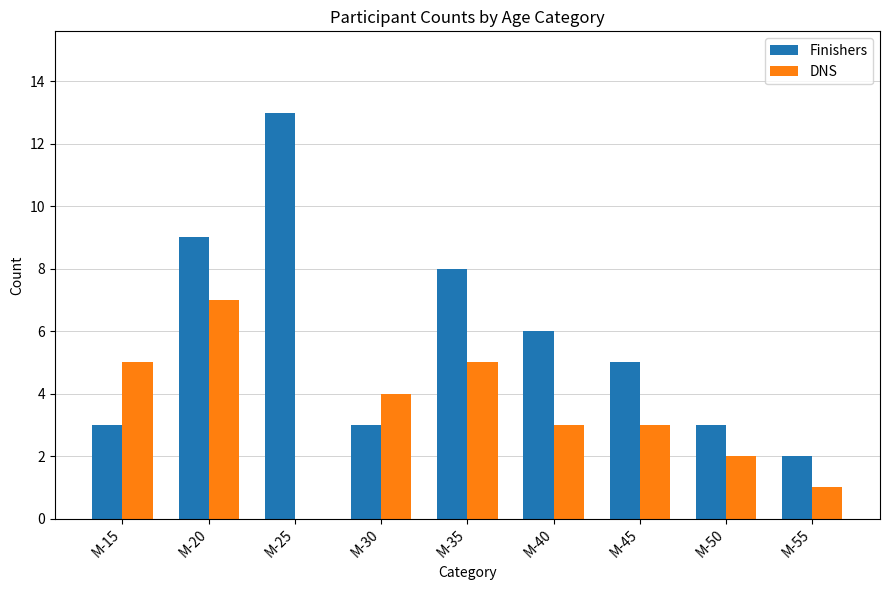

Does the chart contain stacked bars?

No